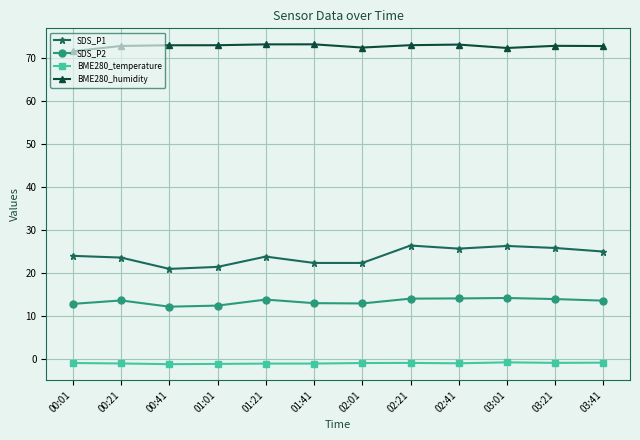

Is it true that BME280_temperature equals -0.9 at 00:01?

True